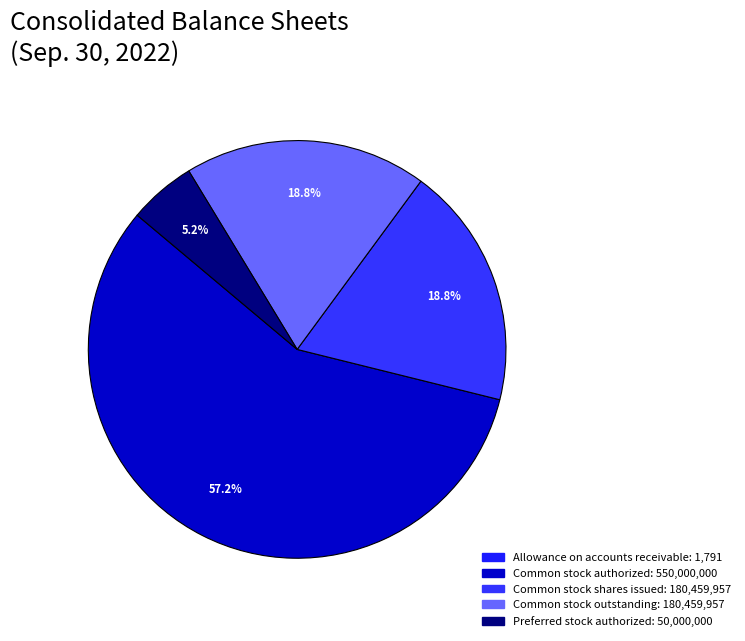

To the nearest percent, what is the difference between the largest and smallest slice percentages?

57%